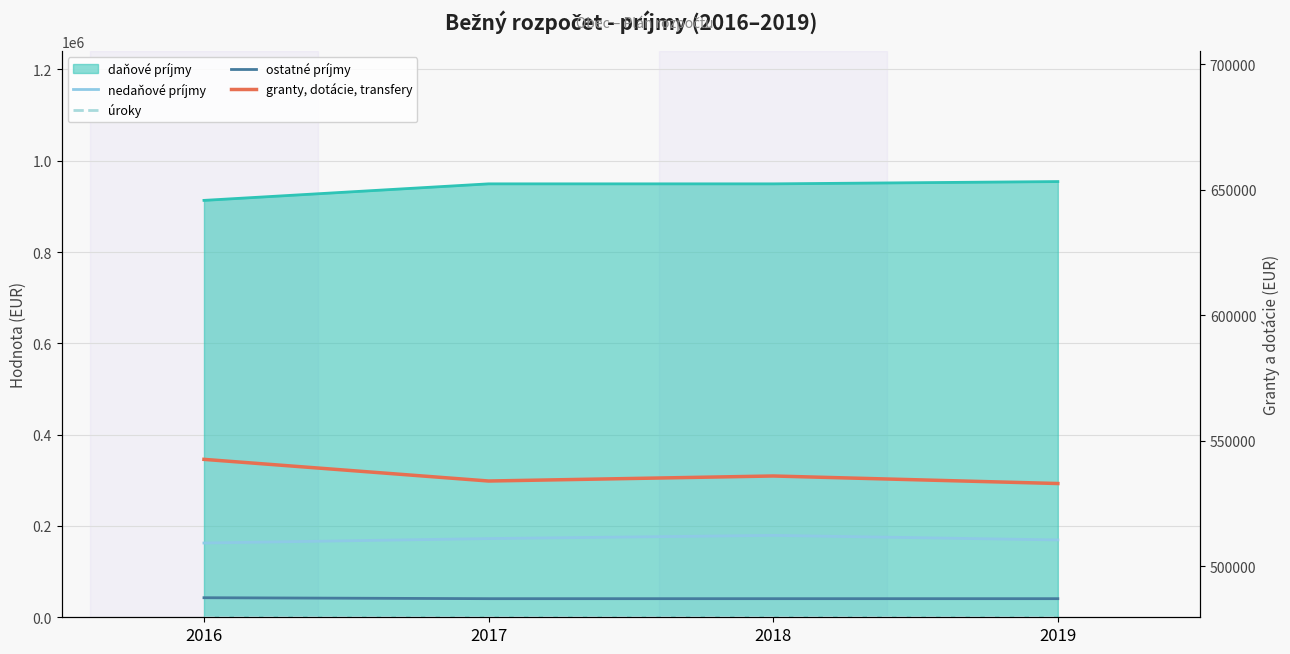

What is the greatest value displayed?

542587